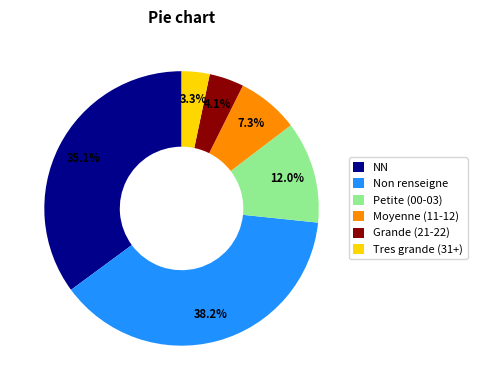

Does Moyenne (11-12) account for over 50% of the chart?

No